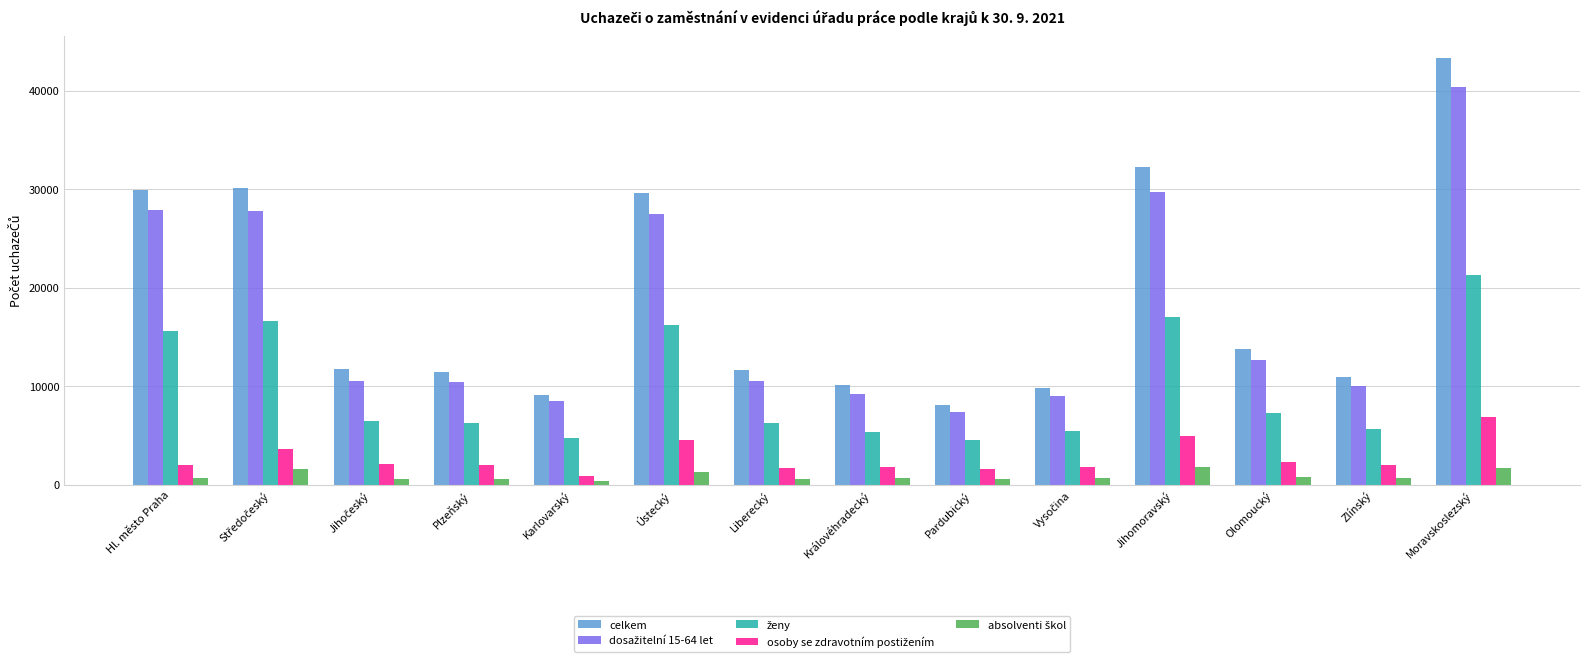

How many data points in celkem are less than 11764?

7